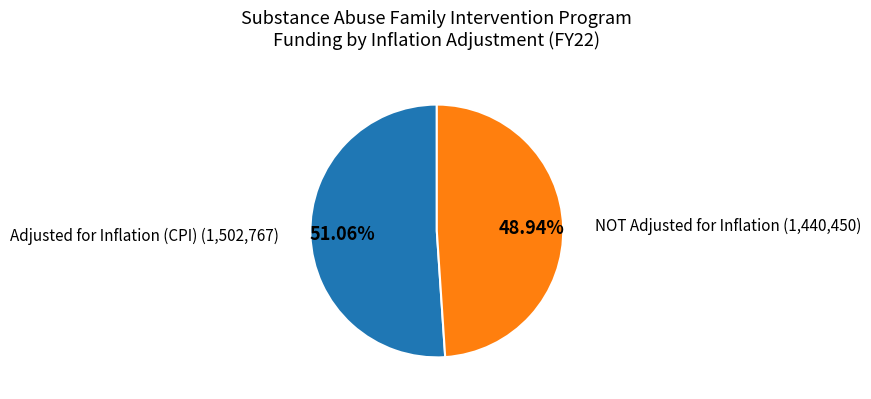

Between NOT Adjusted for Inflation and Adjusted for Inflation (CPI), which is larger?

Adjusted for Inflation (CPI)